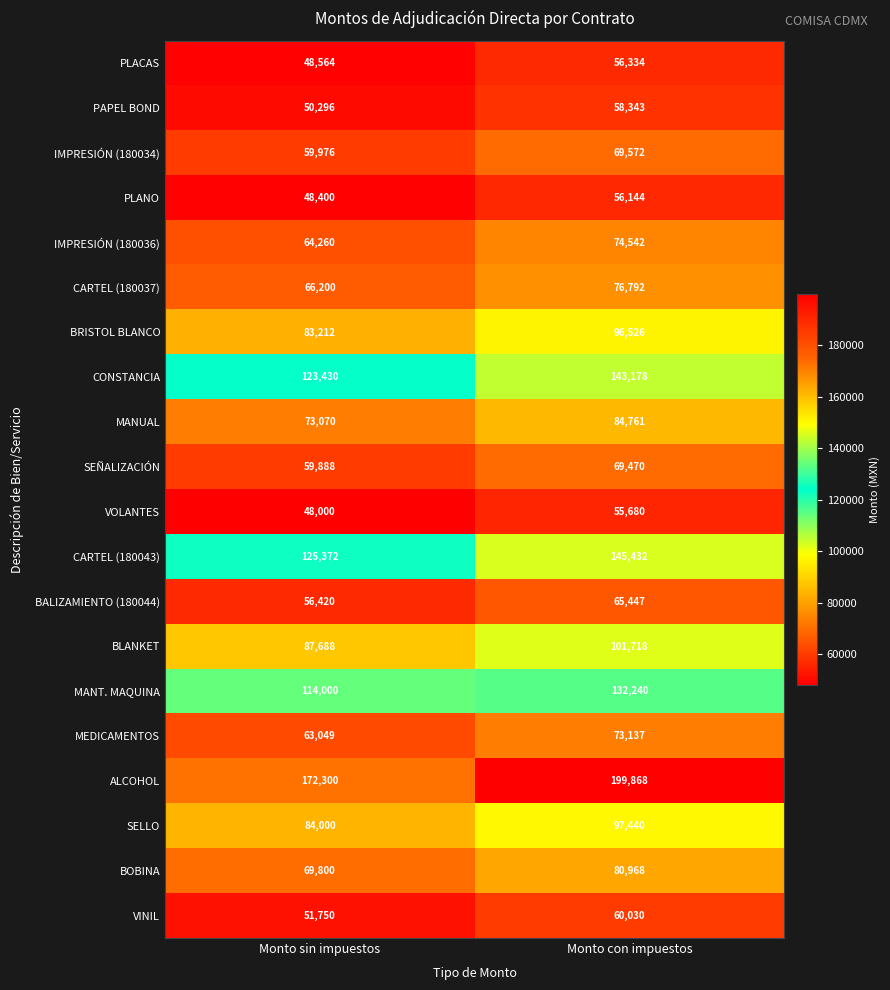

Read the BLANKET value at Monto con impuestos.

101718